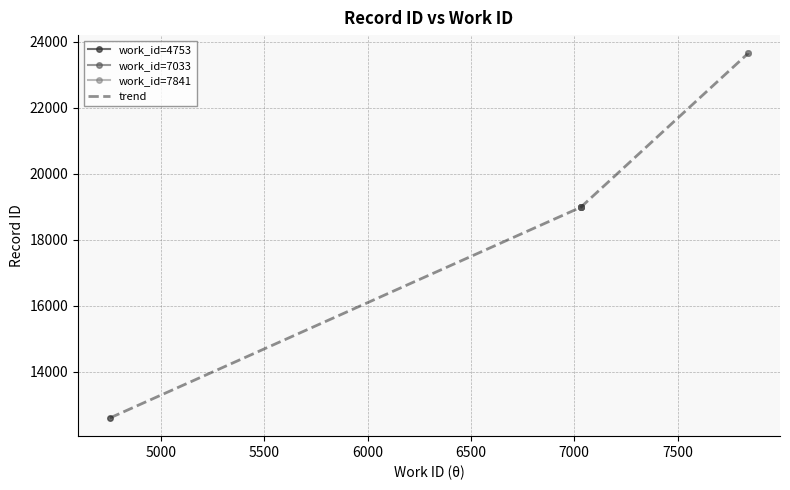

Between 7033 and 7033, which is larger?

7033